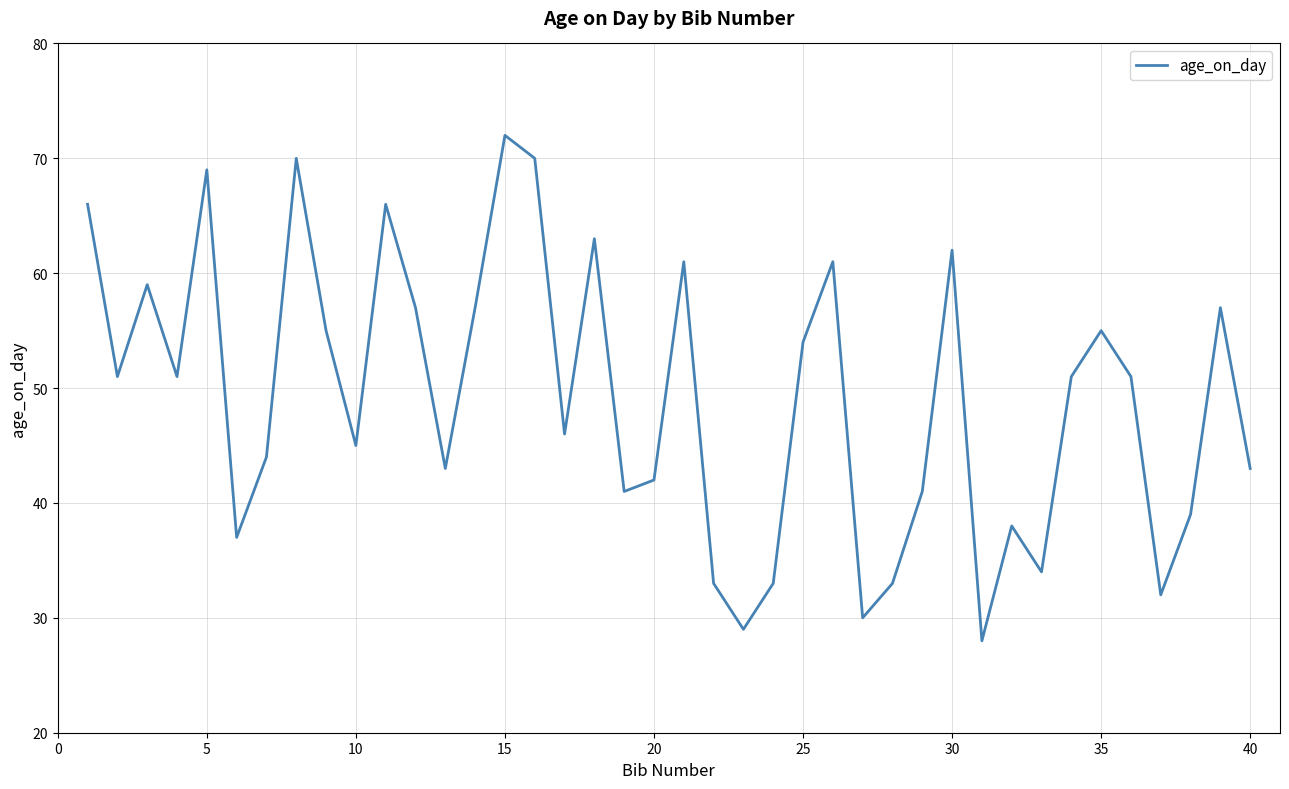

What is the minimum value shown in the chart?

28